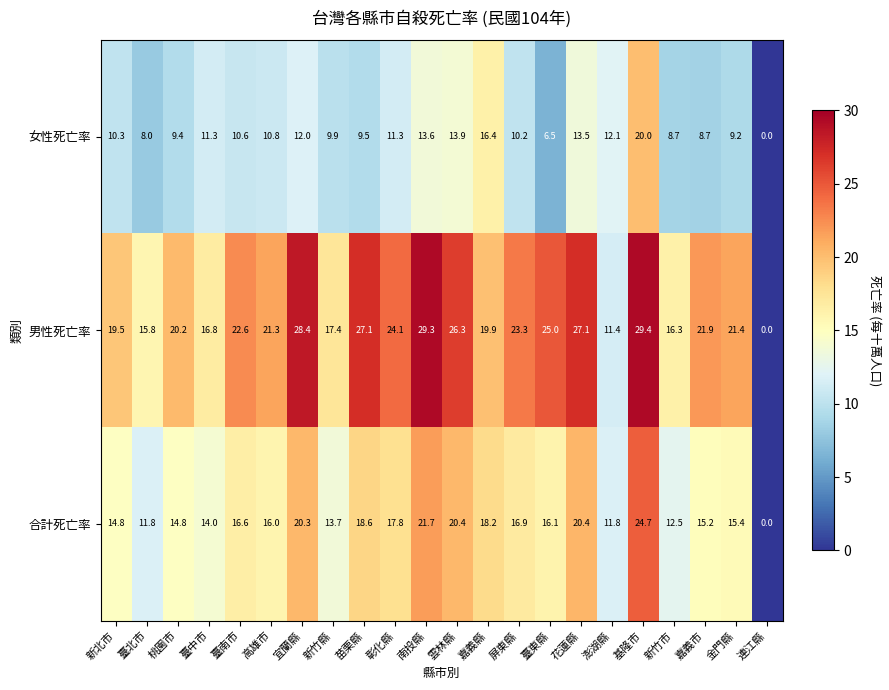

The 合計死亡率 series shows 12.5 at 新竹市. True or false?

True